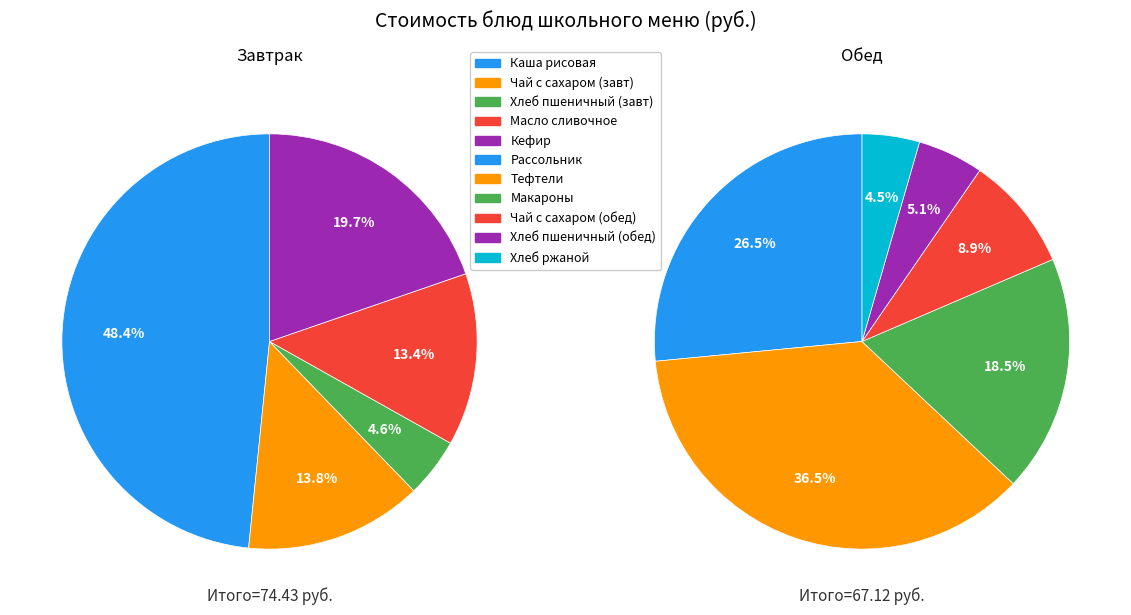

What is the smallest slice in the pie chart?

Обед (Хлеб ржаной)